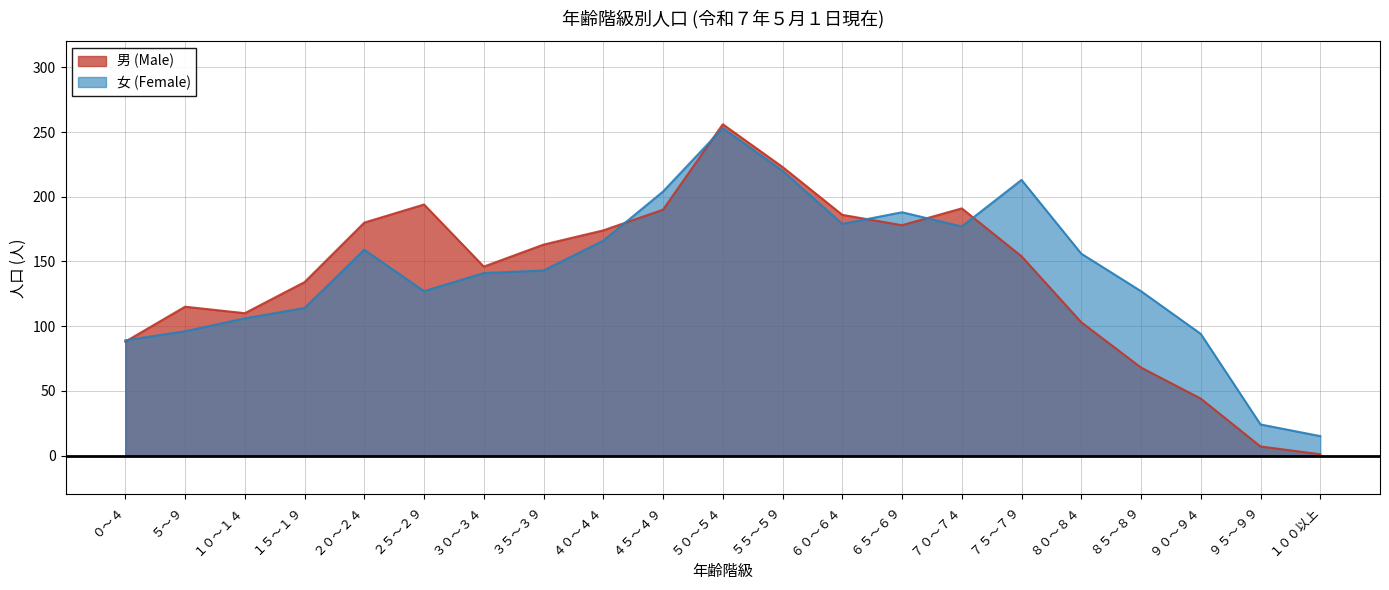

How many data points in 女 (Female) are above 143?

10